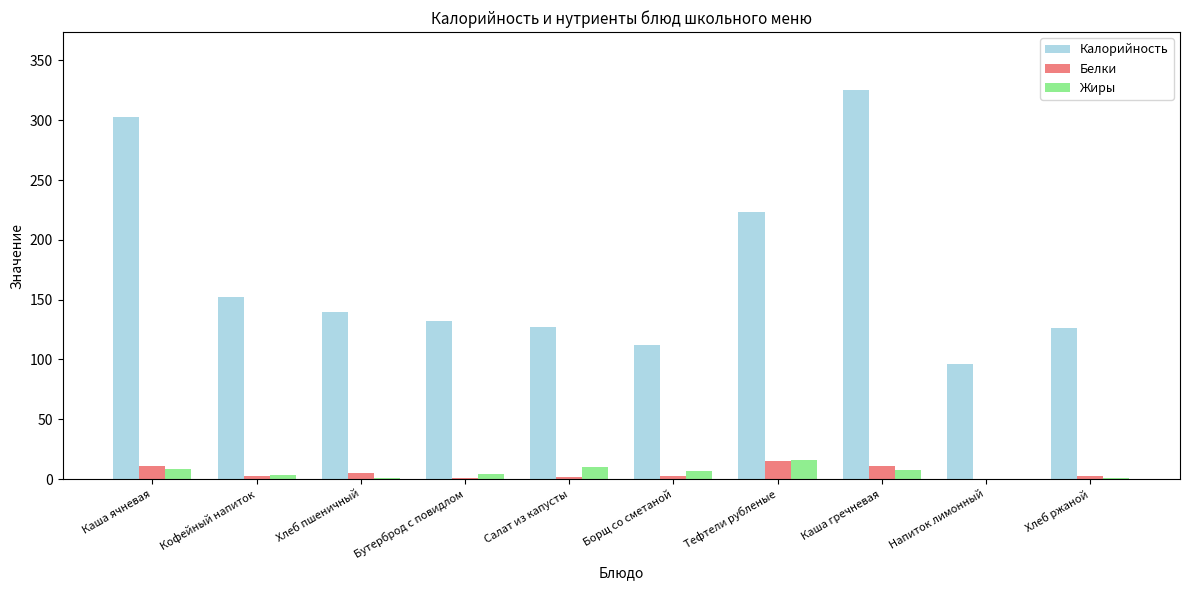

How many data points in Жиры are above 6?

5